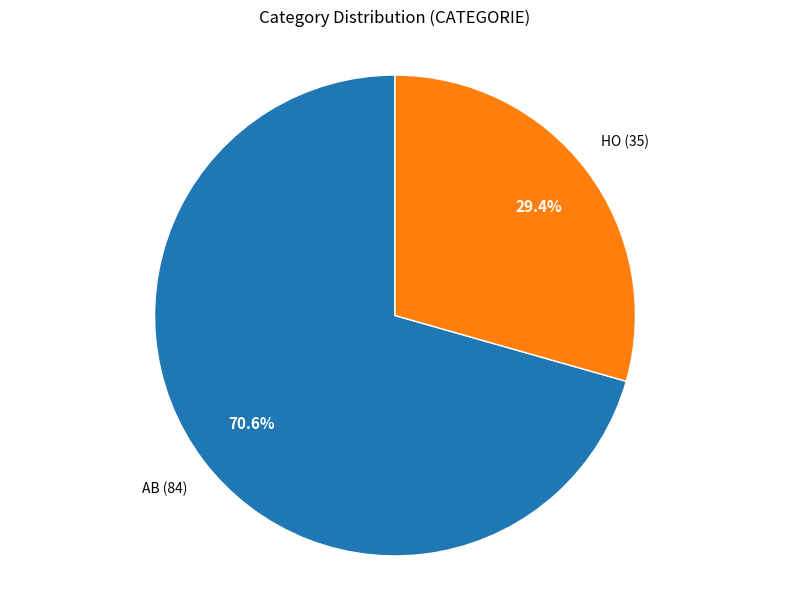

Which slice is the largest?

AB